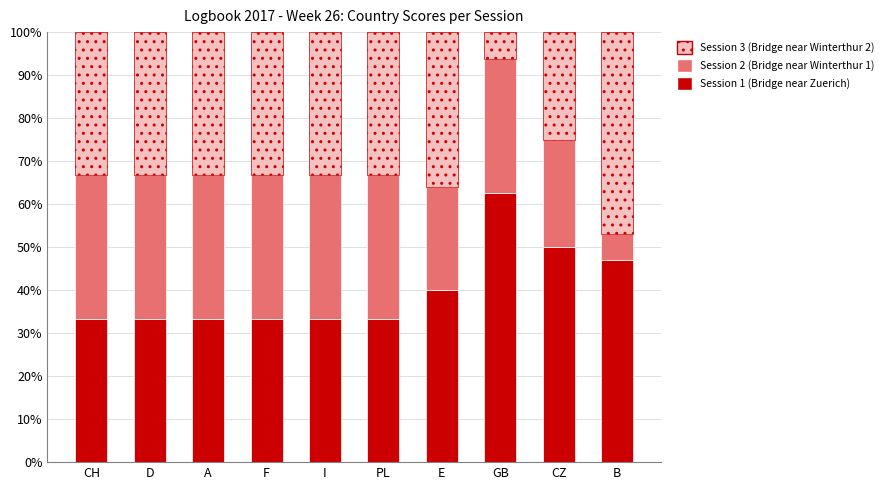

What is the sum of the Session 1 (Bridge near Zuerich) values at F and GB?

95.8